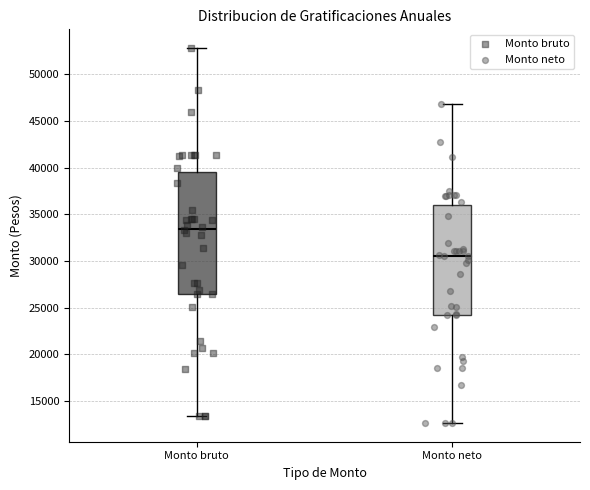

Reading left to right, transcribe this box plot: for each box, give where its median line is, the range the box spans, and where its two whiskers end, as read against the y-axis. The values are not printed on the chart, so give them approximately, as read against the axis.

Monto bruto: median 33500, box 26500 to 39500, whiskers 13500 to 53000
Monto neto: median 30500, box 24000 to 36000, whiskers 12500 to 47000